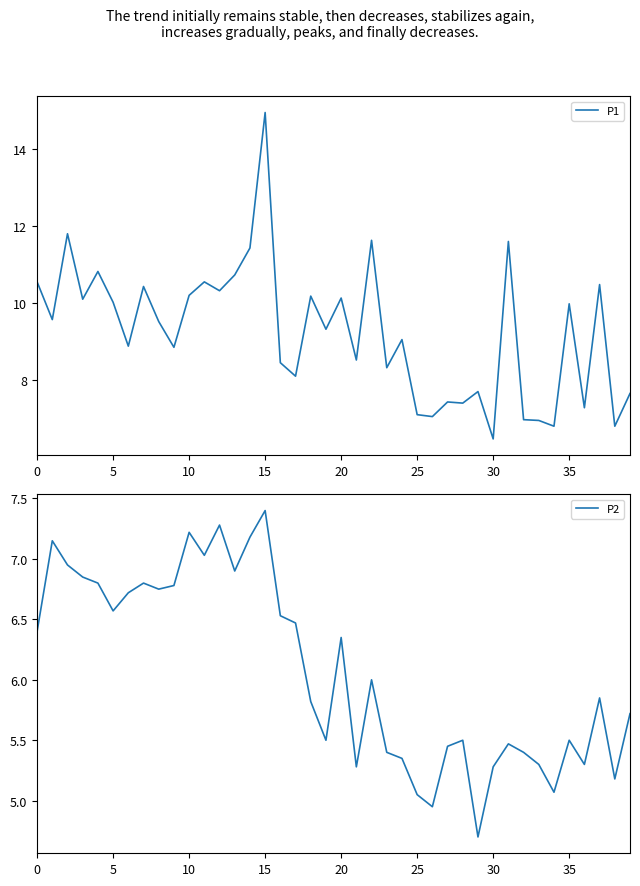

Where is P2 nearest to the value 6?

22